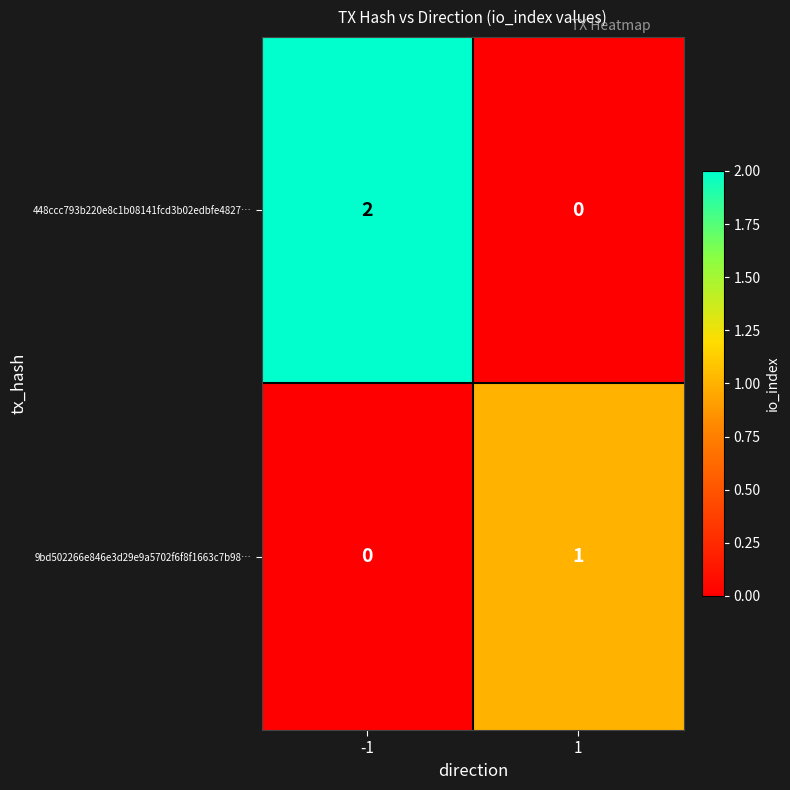

Between -1 and 1, which series saw the biggest shift?

448ccc793b220e8c1b08141fcd3b02edbfe4827…